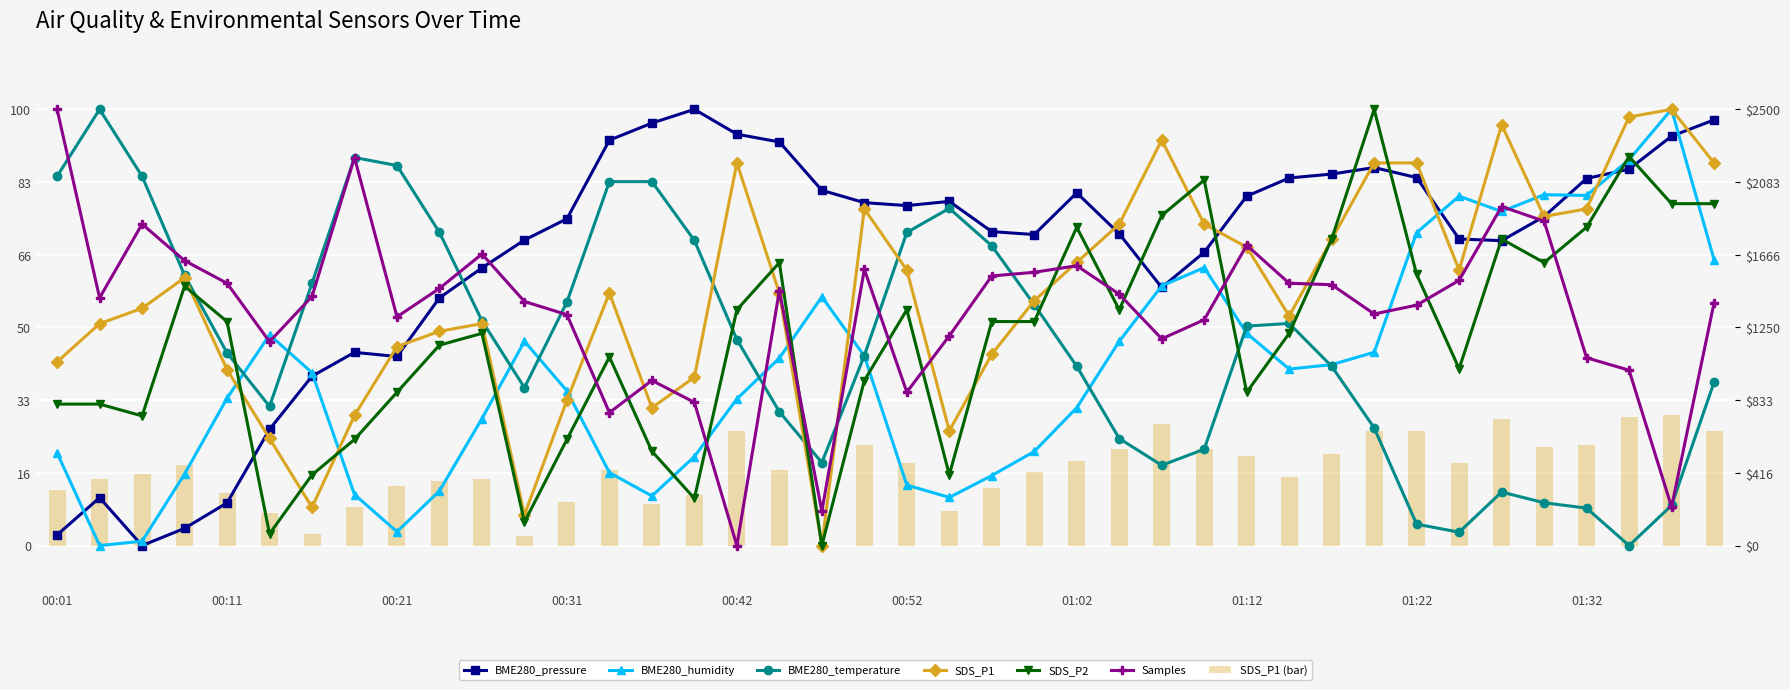

How many data points in BME280_temperature are above 47?

20